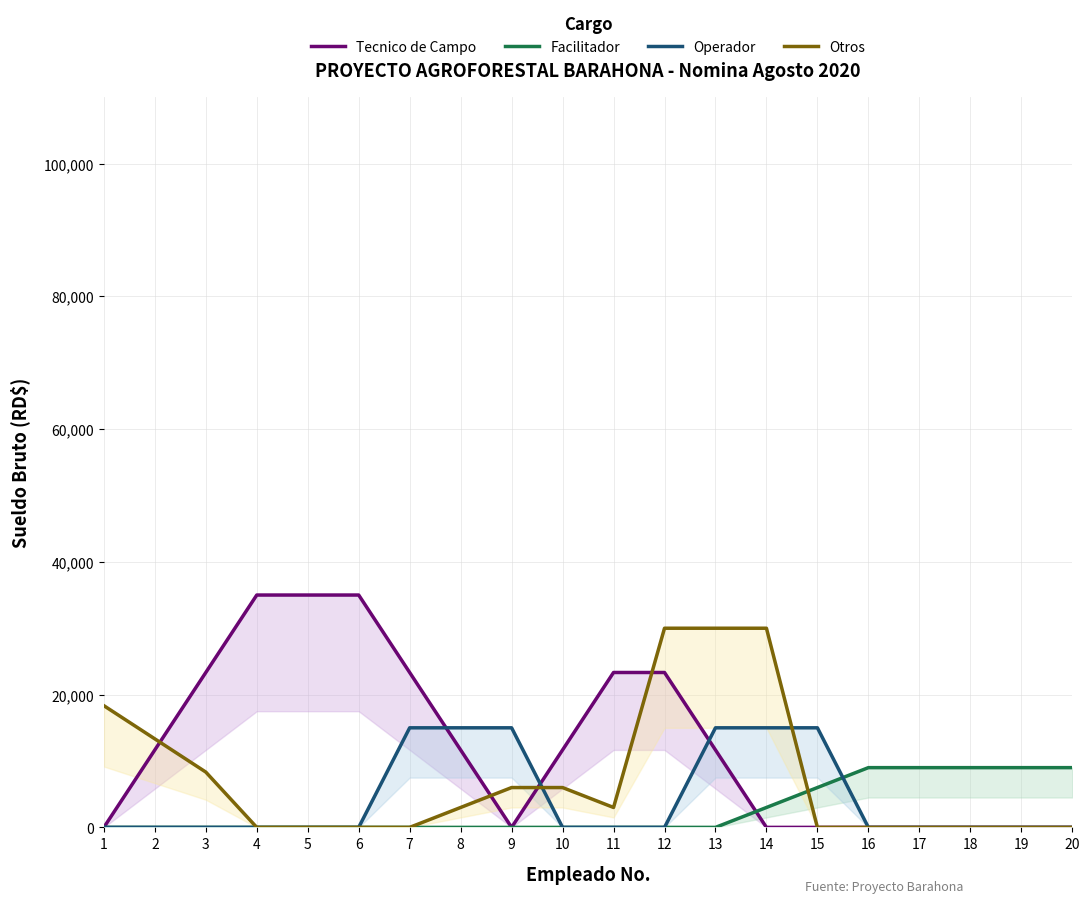

Is it true that Otros equals 1698.4 at 11?

False